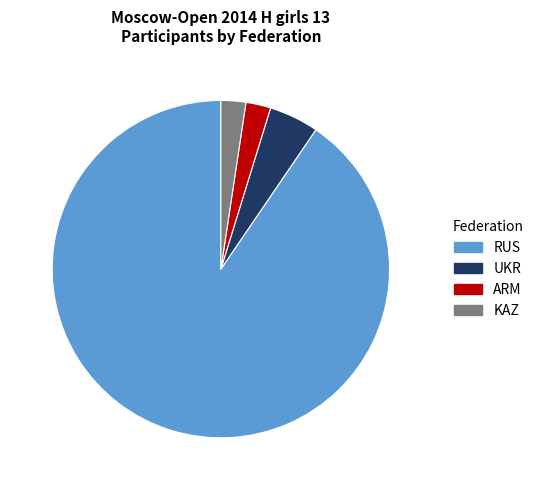

True or false: ARM accounts for 2% of the total.

True